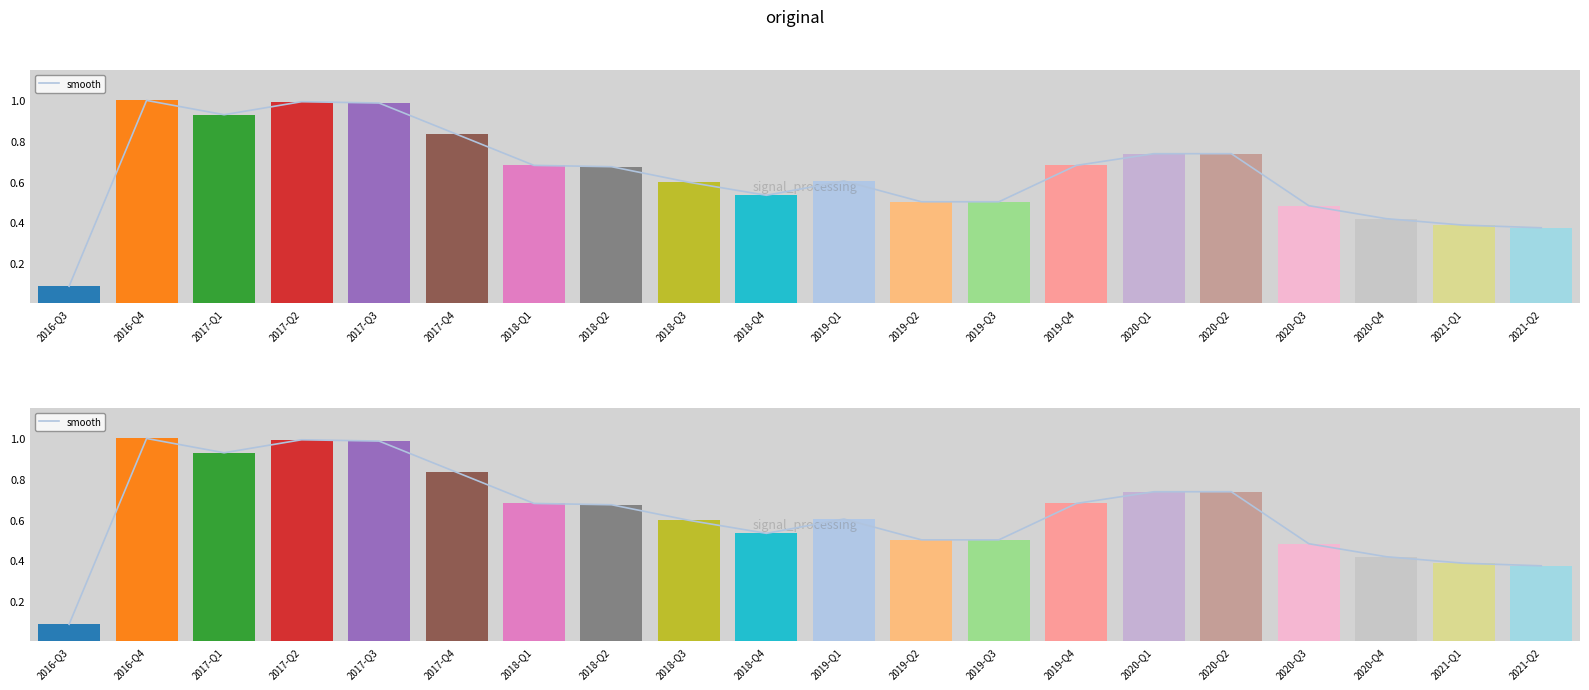

Rank the categories by value from lowest to highest.

2016-Q3, 2021-Q2, 2021-Q1, 2020-Q4, 2020-Q3, 2019-Q2, 2019-Q3, 2018-Q4, 2018-Q3, 2019-Q1, 2018-Q2, 2018-Q1, 2019-Q4, 2020-Q1, 2020-Q2, 2017-Q4, 2017-Q1, 2017-Q3, 2017-Q2, 2016-Q4